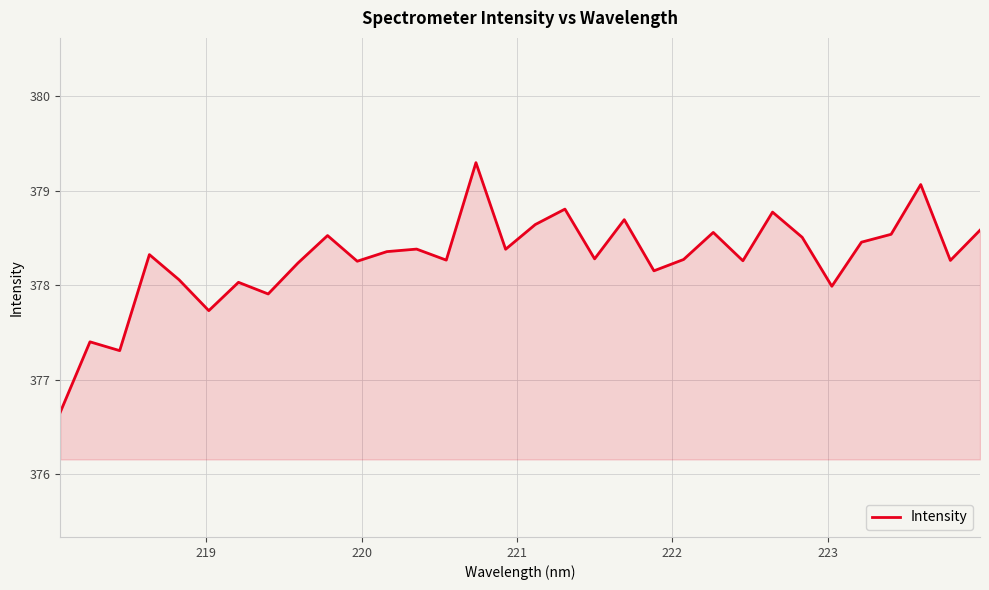

What is the maximum value shown in the chart?

379.3